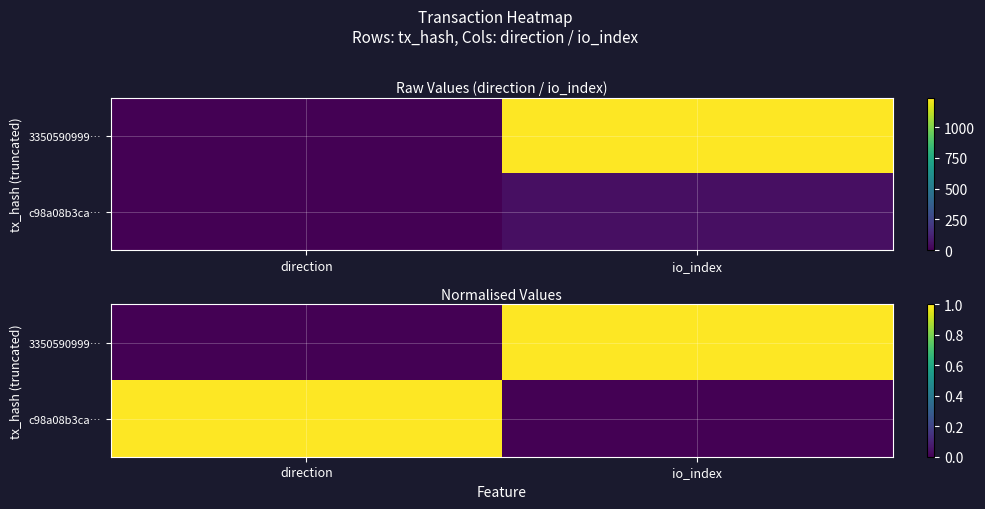

What is the difference between the highest and lowest values at direction?

1.0